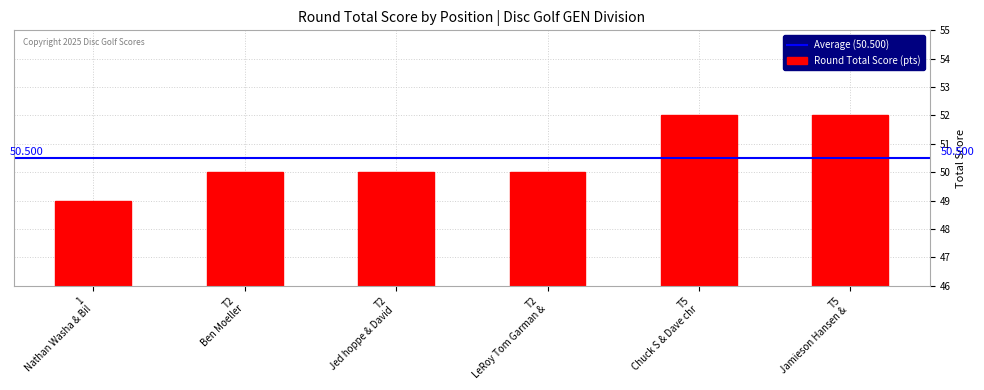

Count the number of data series in this chart.

1